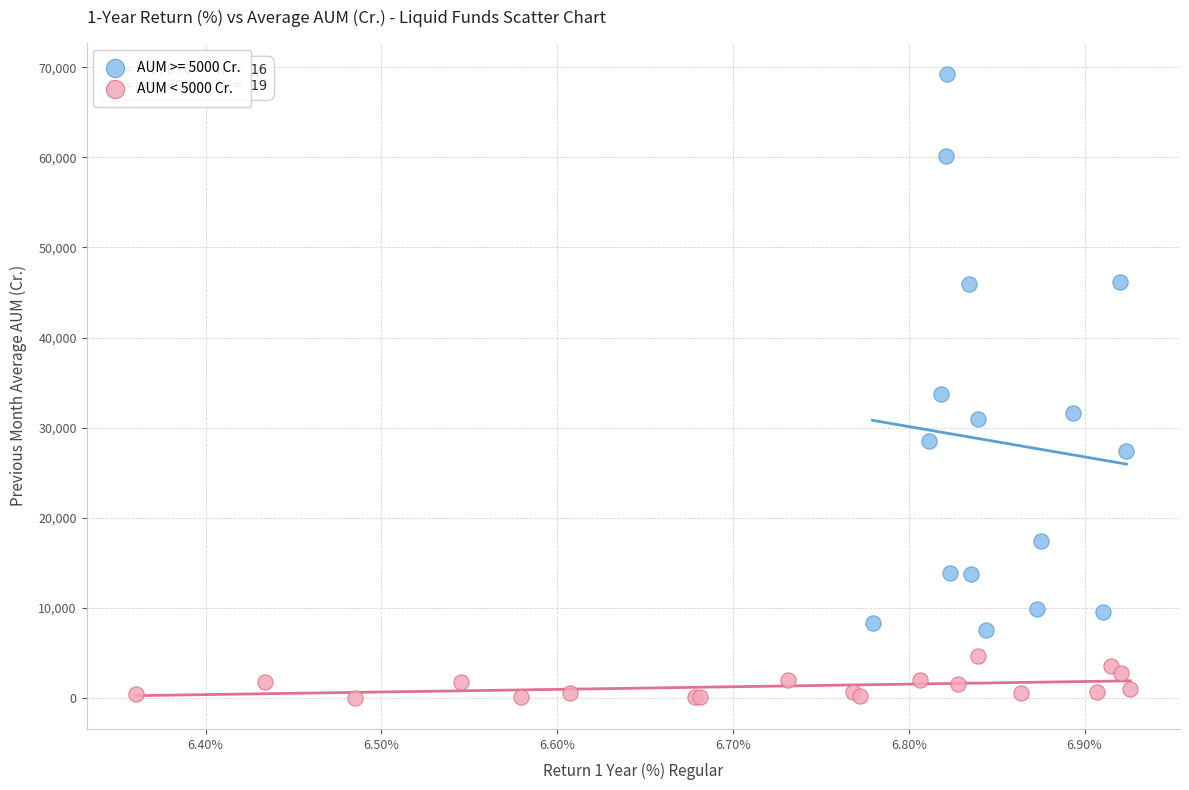

Which series reaches the minimum Y coordinate?

AUM < 5000 Cr.